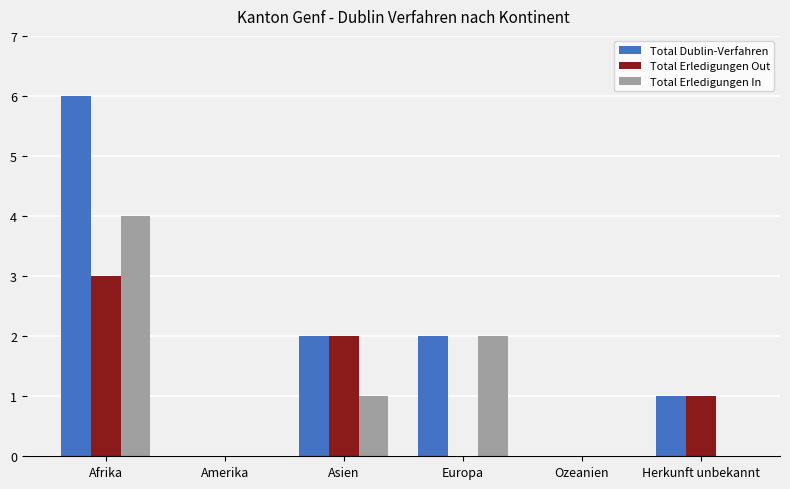

Does the chart contain stacked bars?

No